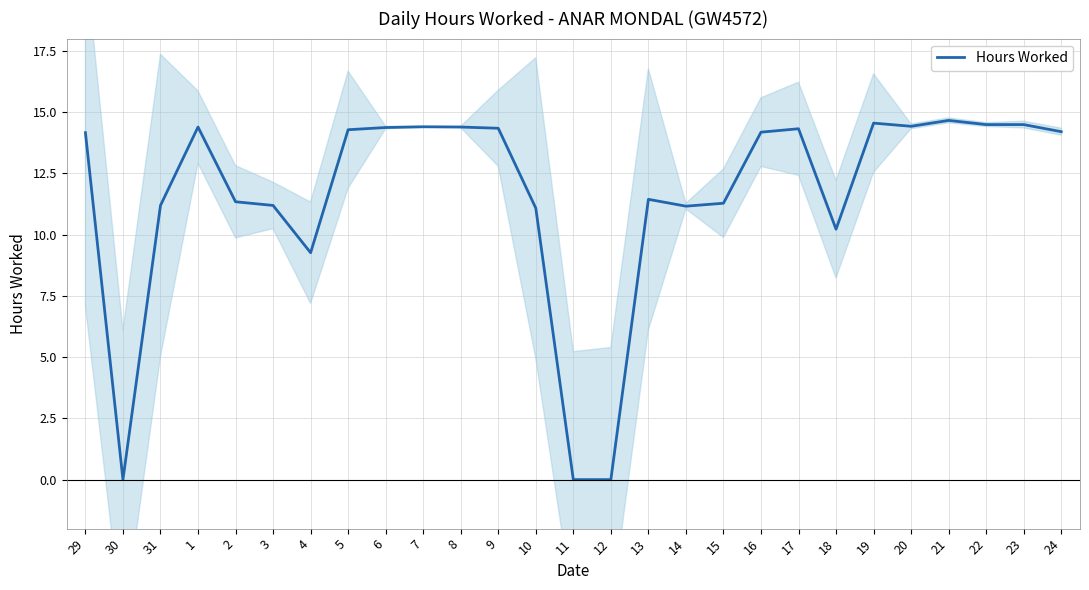

Which category has the highest value across all series?

21